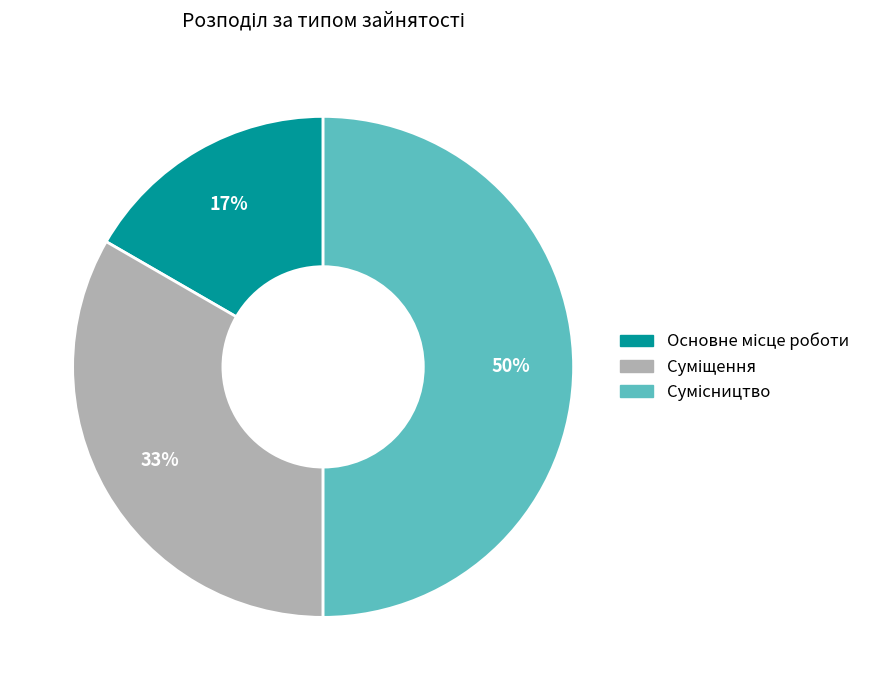

To the nearest percent, what is the average slice percentage?

33%